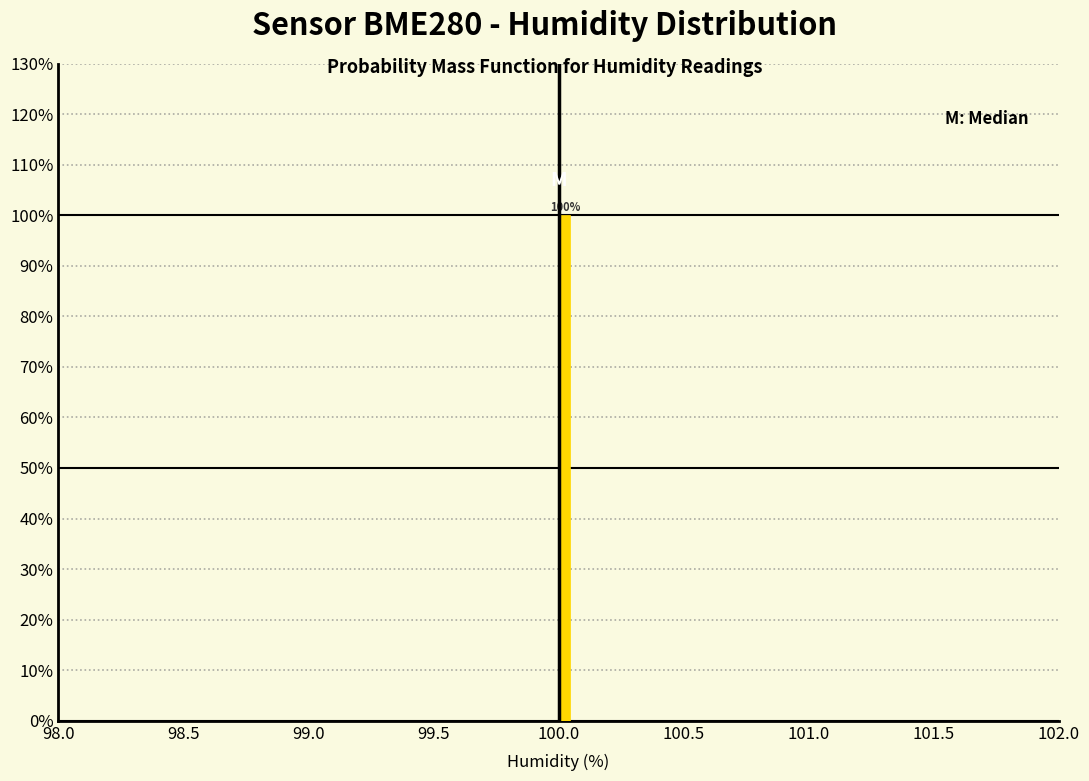

Read against the x-axis, roughly where is the centre of the tallest bar?

100.05